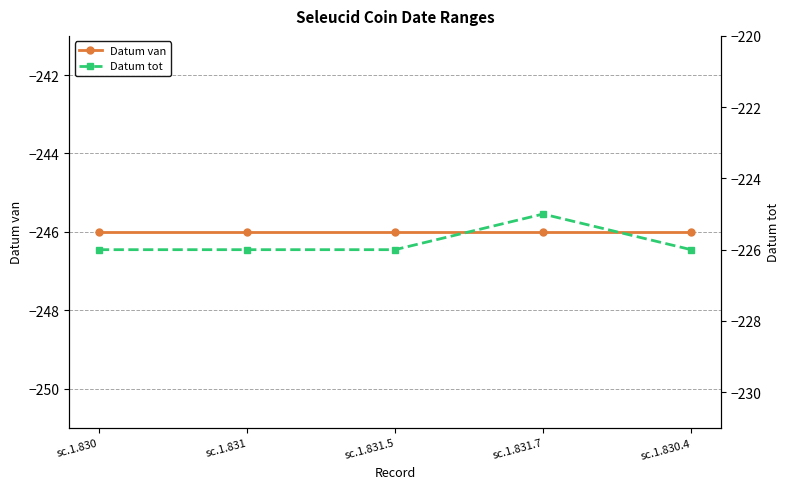

At how many categories does at least one series exceed -227?

5